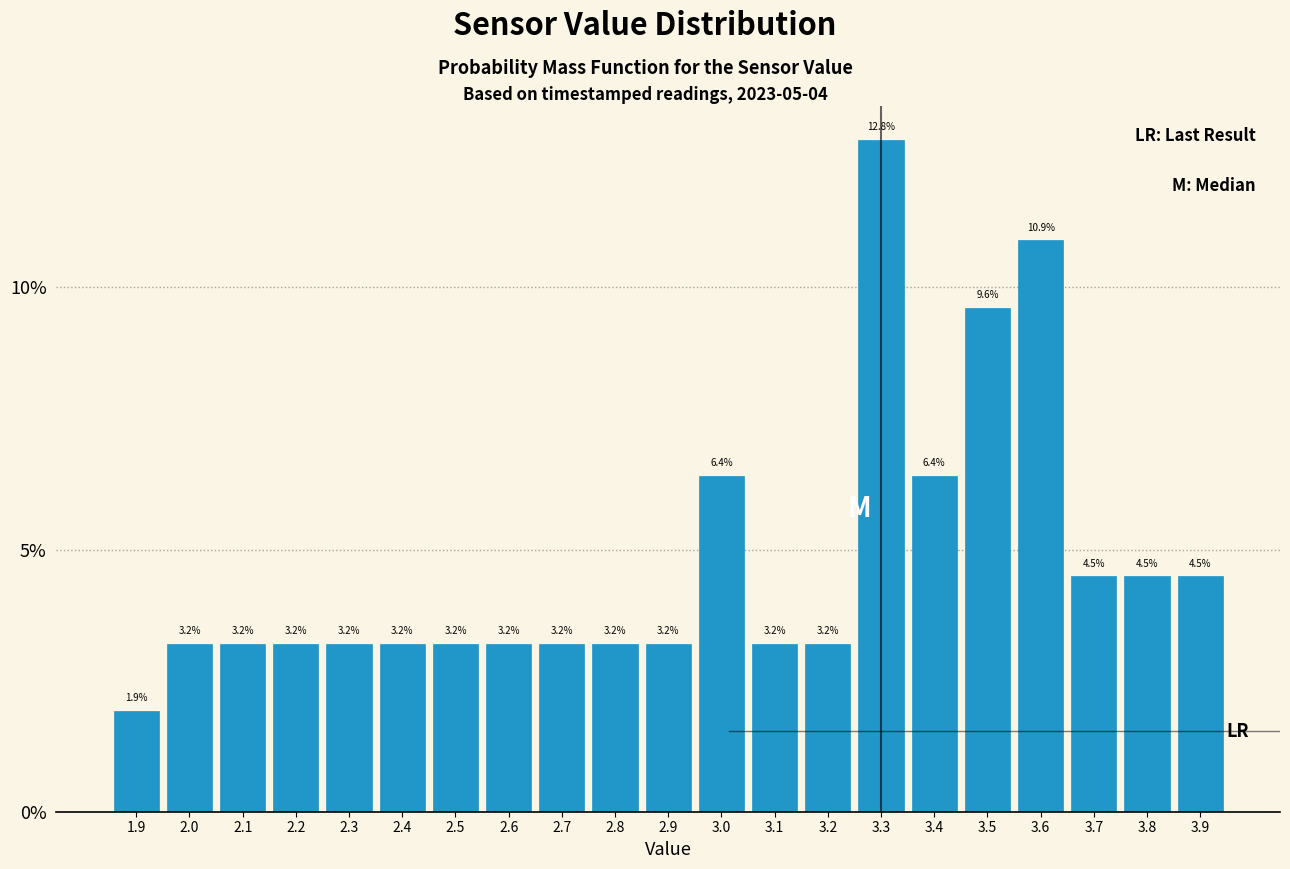

Reading left to right, transcribe this chart: for each bar, give the range it covers on the x-axis and its height.

1.85 to 1.95: 1.9
1.95 to 2.05: 3.2
2.05 to 2.15: 3.2
2.15 to 2.25: 3.2
2.25 to 2.35: 3.2
2.35 to 2.45: 3.2
2.45 to 2.55: 3.2
2.55 to 2.65: 3.2
2.65 to 2.75: 3.2
2.75 to 2.85: 3.2
2.85 to 2.95: 3.2
2.95 to 3.05: 6.4
3.05 to 3.15: 3.2
3.15 to 3.25: 3.2
3.25 to 3.35: 12.8
3.35 to 3.45: 6.4
3.45 to 3.55: 9.6
3.55 to 3.65: 10.9
3.65 to 3.75: 4.5
3.75 to 3.85: 4.5
3.85 to 3.95: 4.5